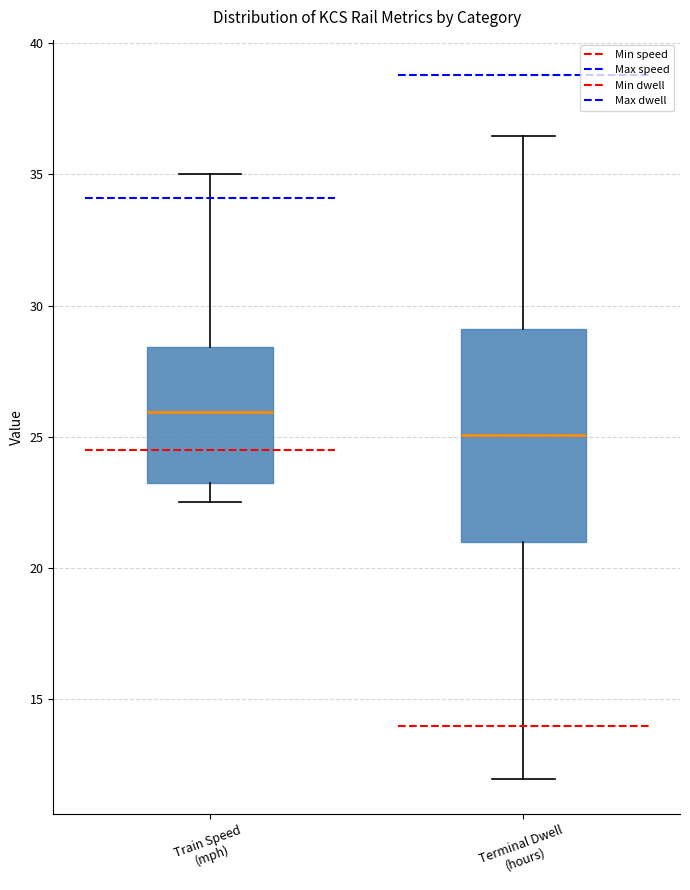

Reading left to right, transcribe this box plot: for each box, give where its median line is, the range the box spans, and where its two whiskers end, as read against the y-axis. The values are not printed on the chart, so give them approximately, as read against the axis.

Train Speed (mph): median 26.0, box 23.5 to 28.5, whiskers 22.5 to 35.0
Terminal Dwell (hours): median 25.0, box 21.0 to 29.0, whiskers 12.0 to 36.5